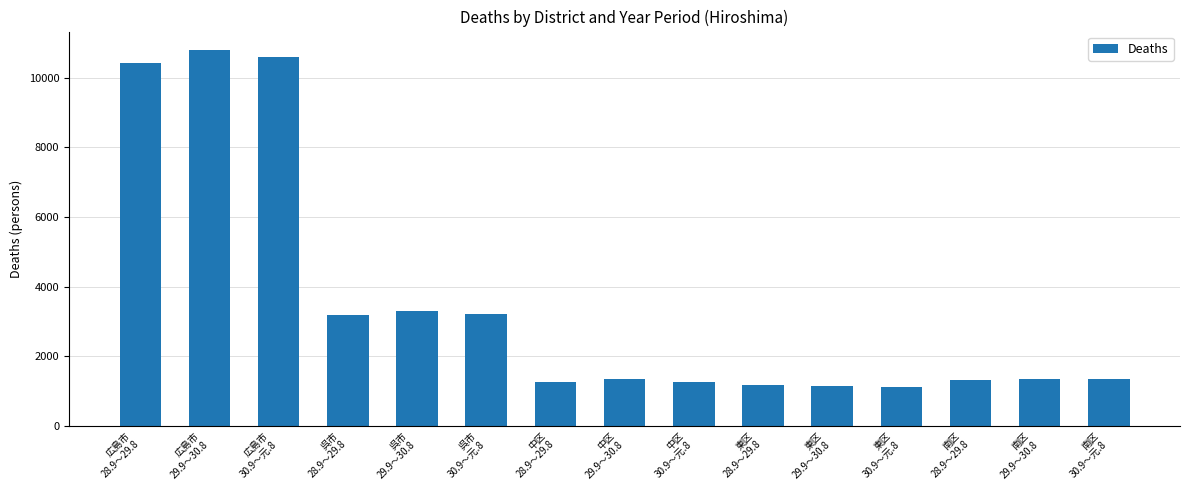

At which label does the data first exceed 1344?

広島市
28.9～29.8